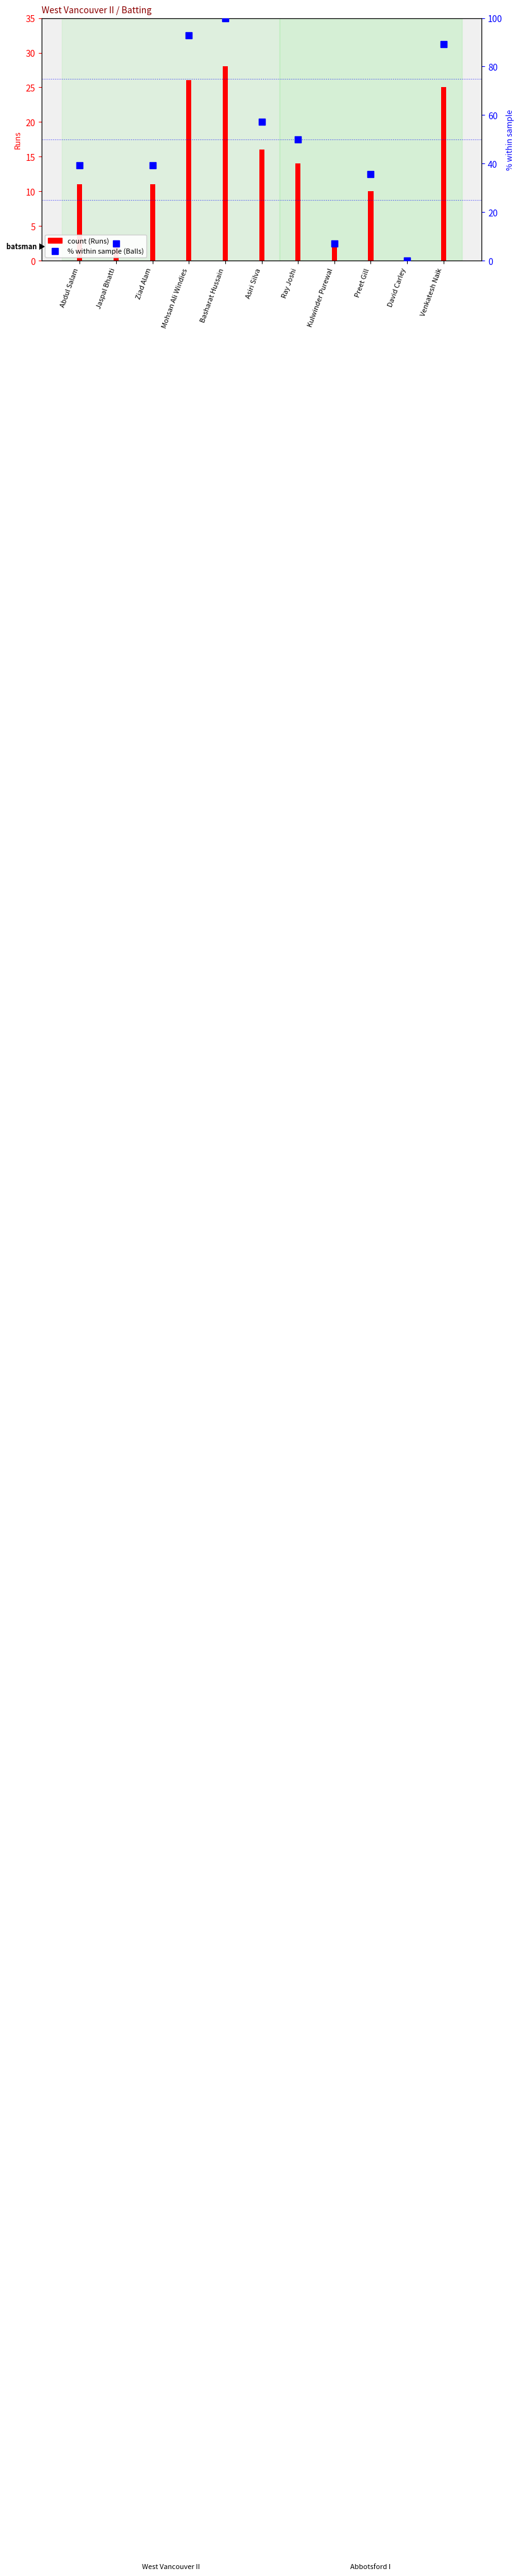

At how many categories does at least one series exceed 87?

3